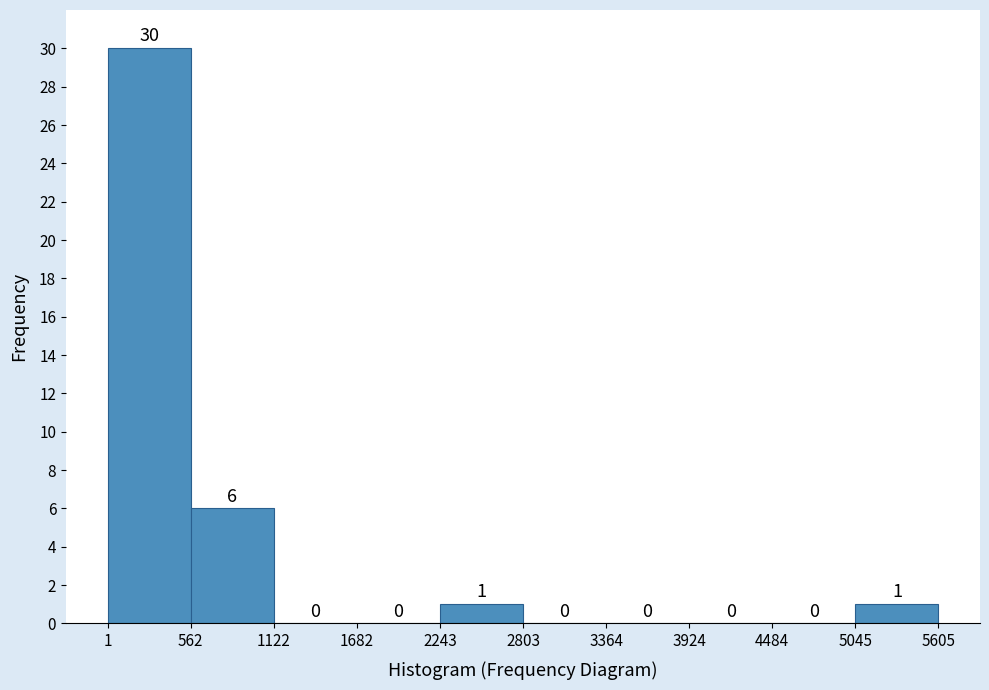

Reading left to right, transcribe this chart: for each bar, give the range it covers on the x-axis and its height.

1 to 562: 30
562 to 1122: 6
1122 to 1682: 0
1682 to 2243: 0
2243 to 2803: 1
2803 to 3364: 0
3364 to 3924: 0
3924 to 4484: 0
4484 to 5045: 0
5045 to 5605: 1